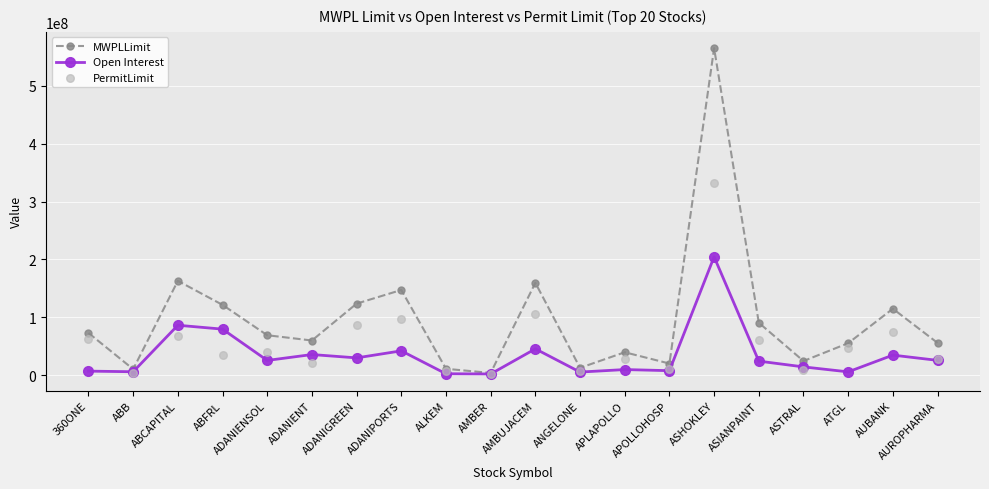

Which series reaches the minimum Y coordinate?

PermitLimit